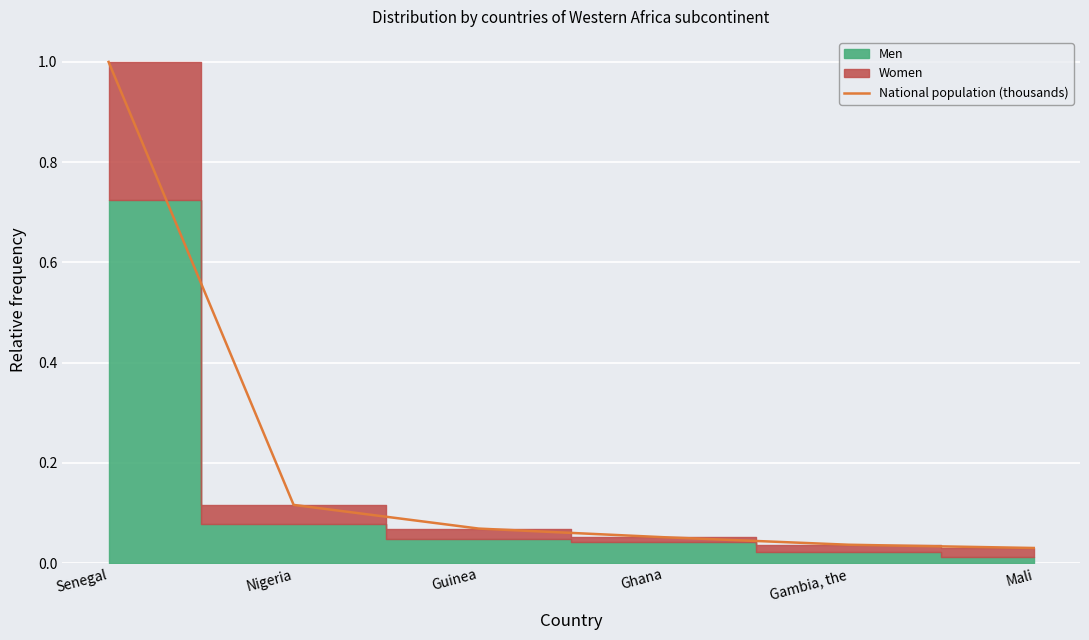

What is the label of the 4th point from the left?

Ghana